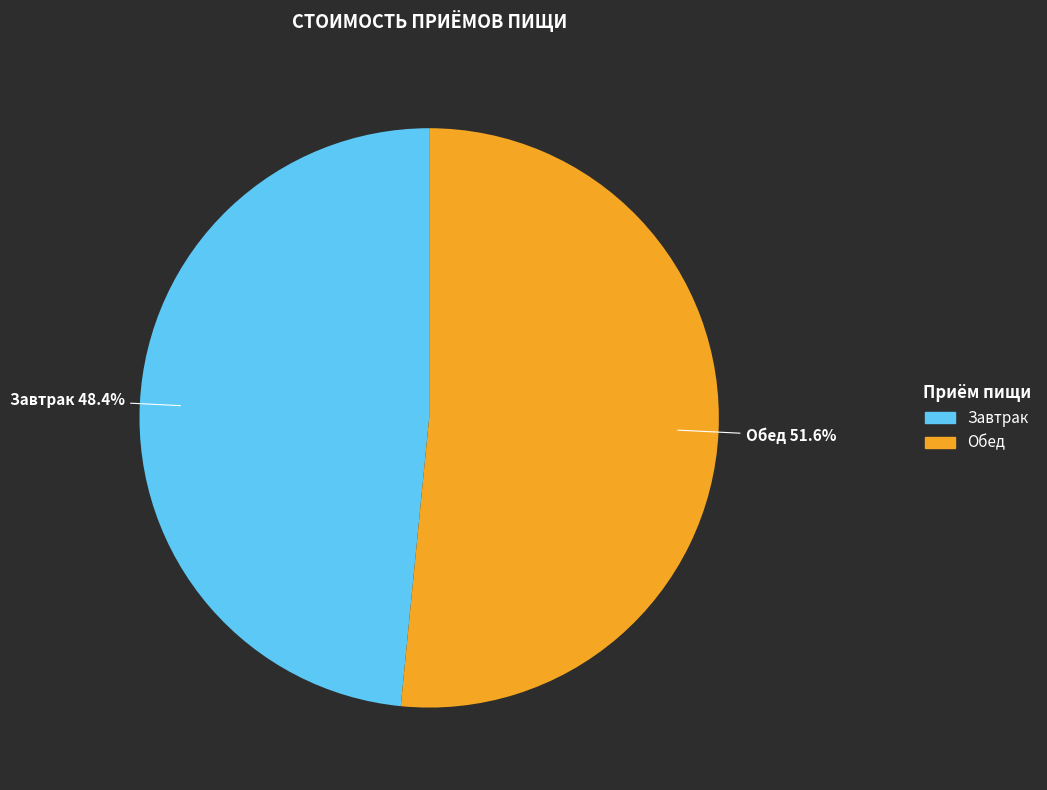

Does any single category account for the majority?

Yes